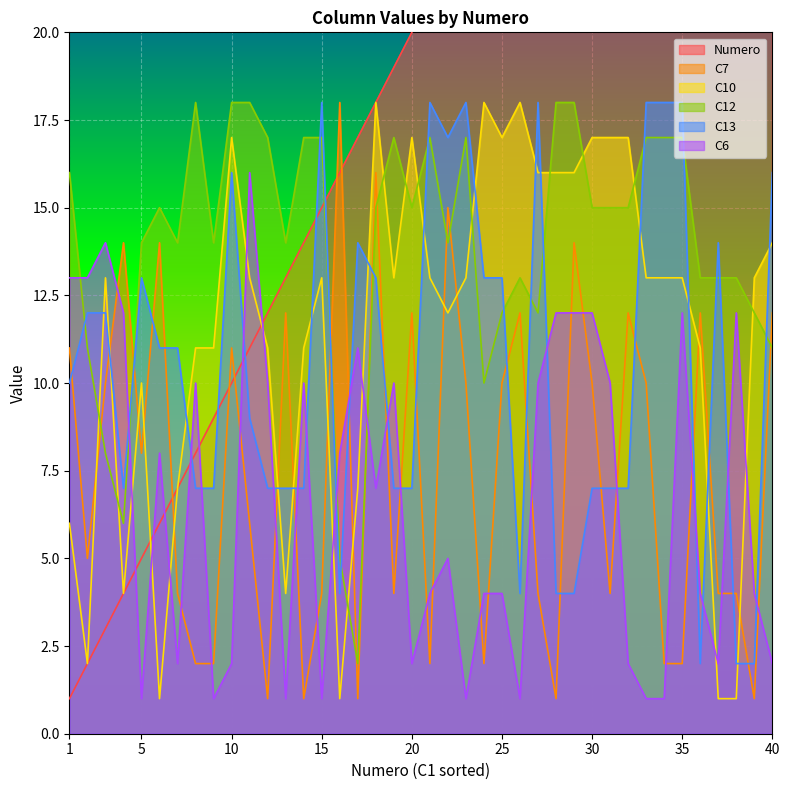

At which category does C12 reach its first local peak?

6